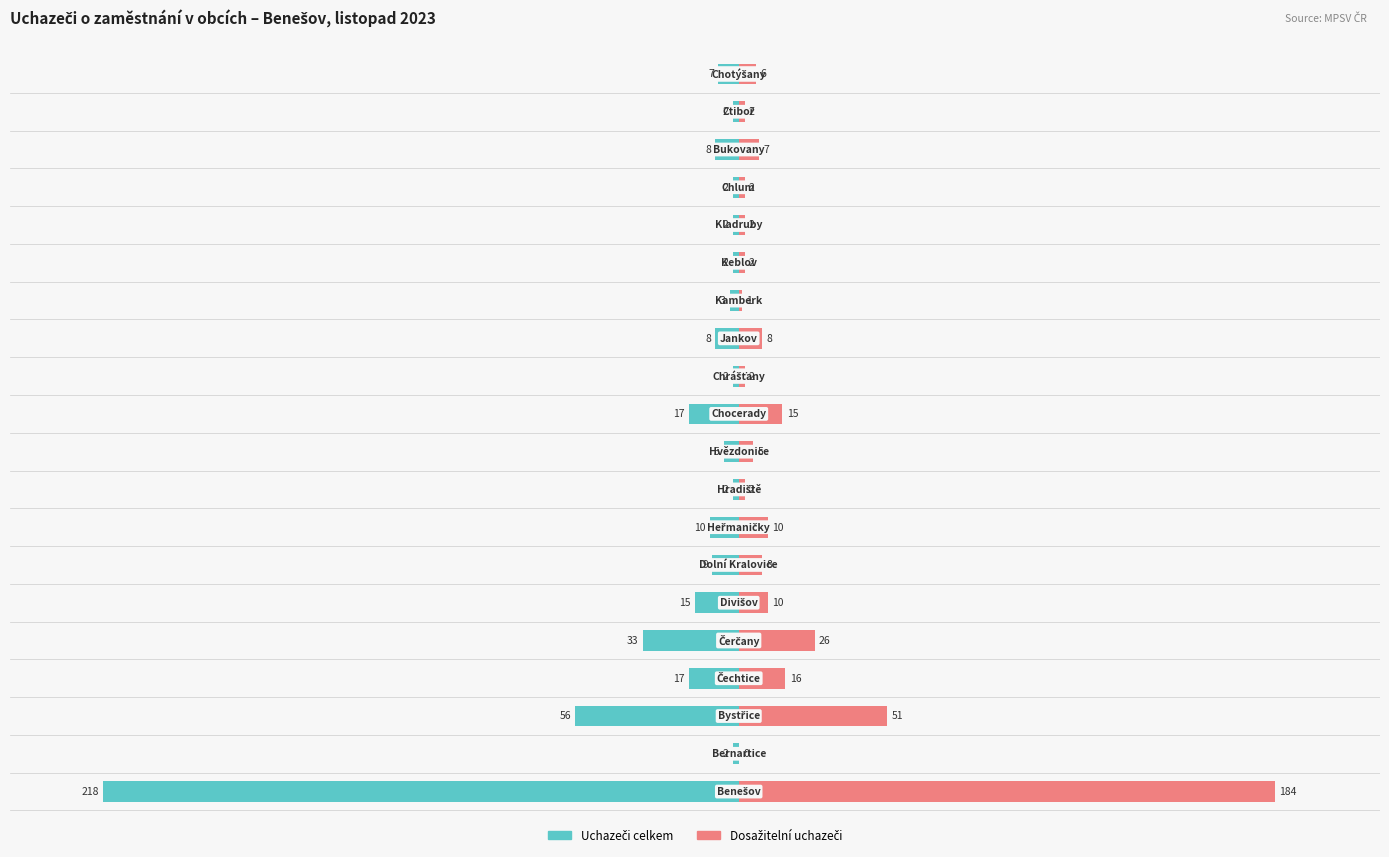

List the labels in order of Dosažitelní uchazeči value, smallest first.

1, 13, 8, 11, 14, 15, 16, 18, 9, 19, 17, 6, 12, 5, 7, 10, 3, 4, 2, 0